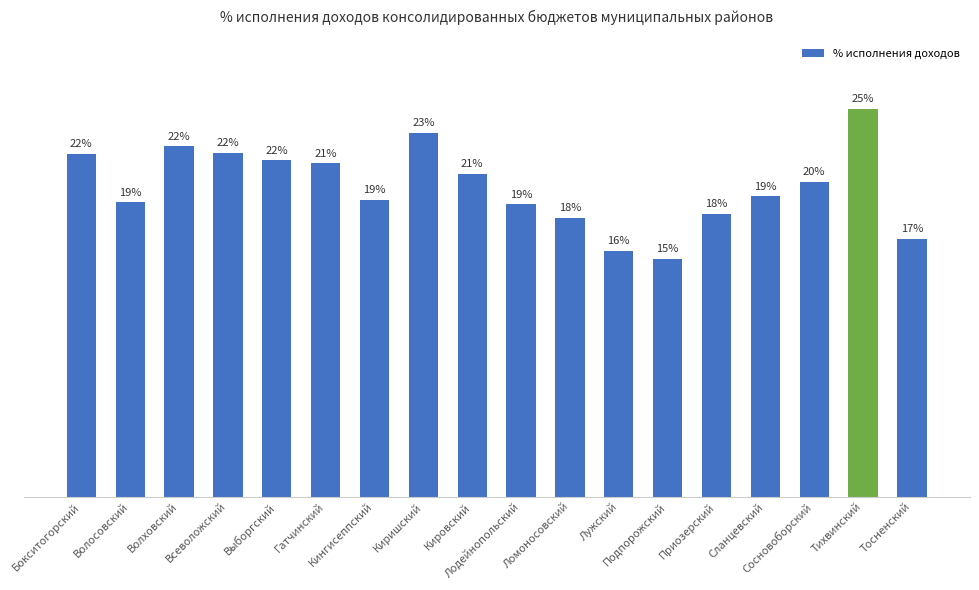

What is the label of the 3rd bar from the right?

Сосновоборский